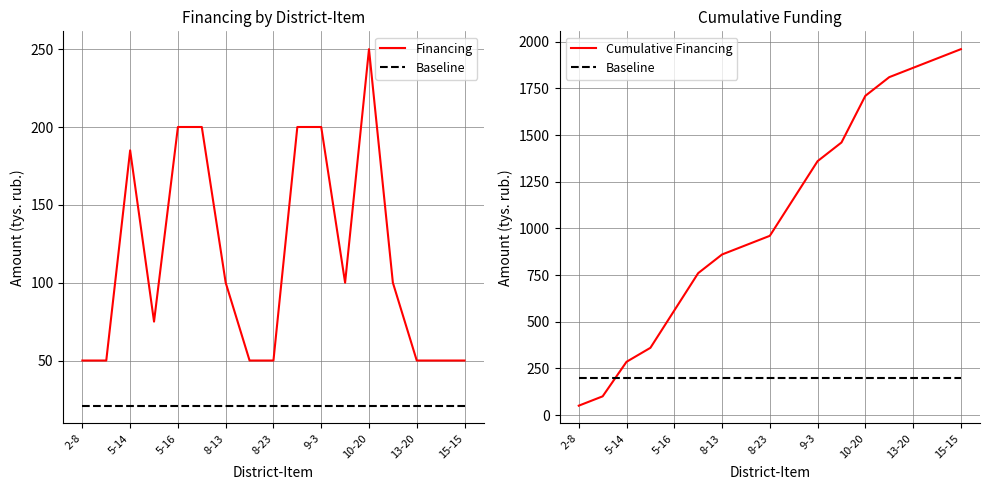

Rank the series at 9-3 from highest to lowest value.

Cumulative Financing, Financing, Baseline